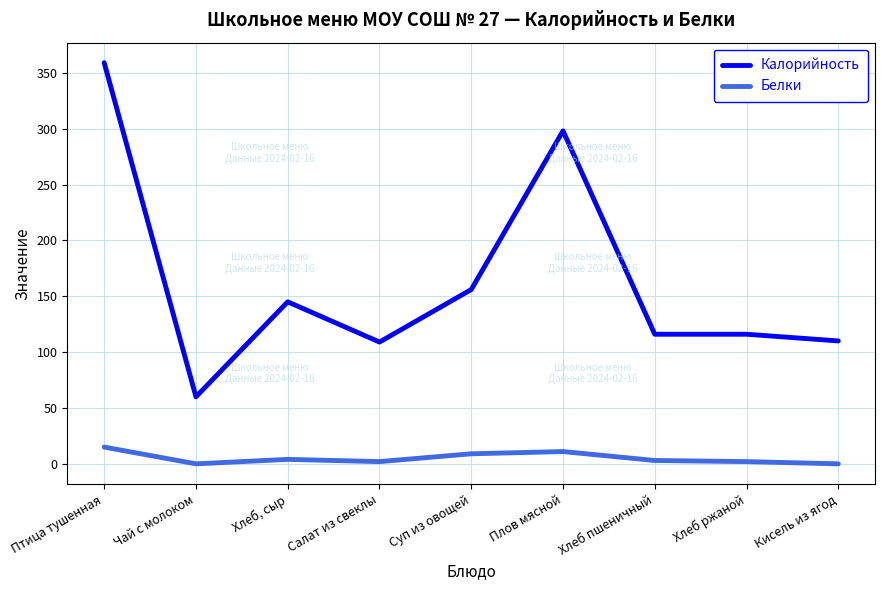

Is the value of Белки at Суп из овощей greater than the value of Калорийность at Суп из овощей?

No